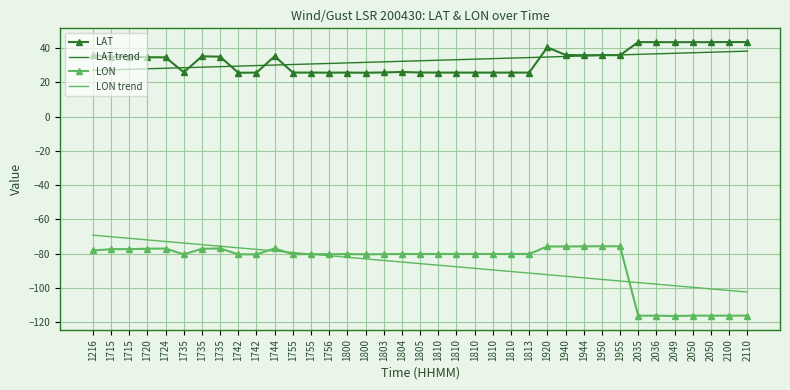

What are all the series names shown in the legend?

LAT, LAT trend, LON, LON trend